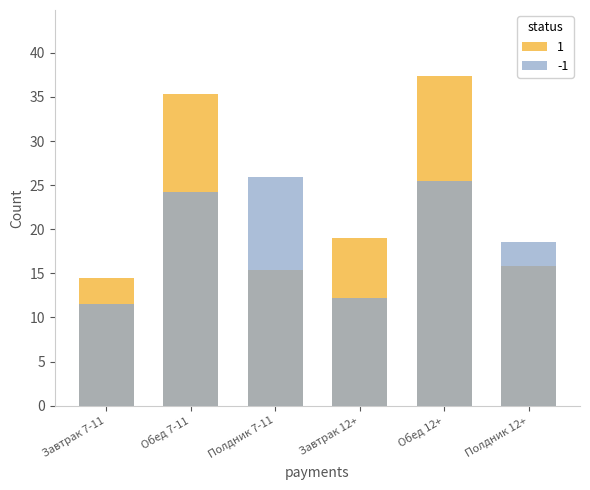

Reading left to right, transcribe all the data shown in this chart.

Белки (г): Завтрак 7-11=14.4	Обед 7-11=35.4	Полдник 7-11=15.4	Завтрак 12+=19.0	Обед 12+=37.4	Полдник 12+=15.8
Жиры (г): Завтрак 7-11=11.5	Обед 7-11=24.2	Полдник 7-11=25.9	Завтрак 12+=12.2	Обед 12+=25.4	Полдник 12+=18.5